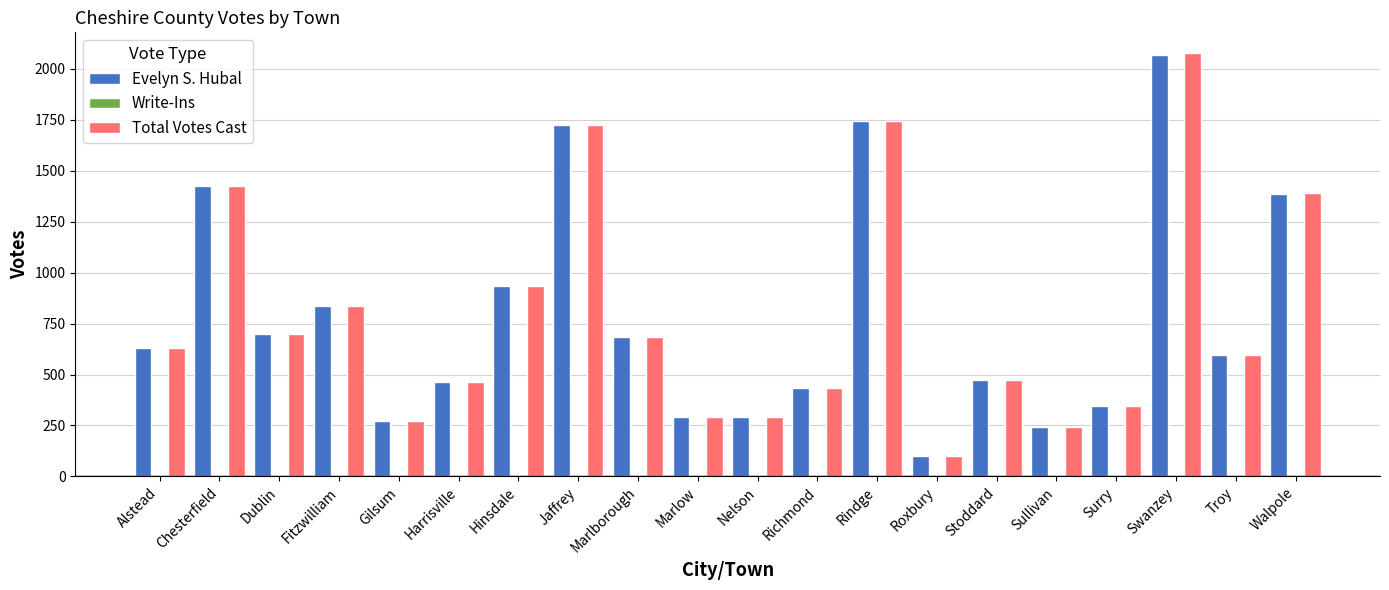

Which category has the highest value across all series?

Swanzey